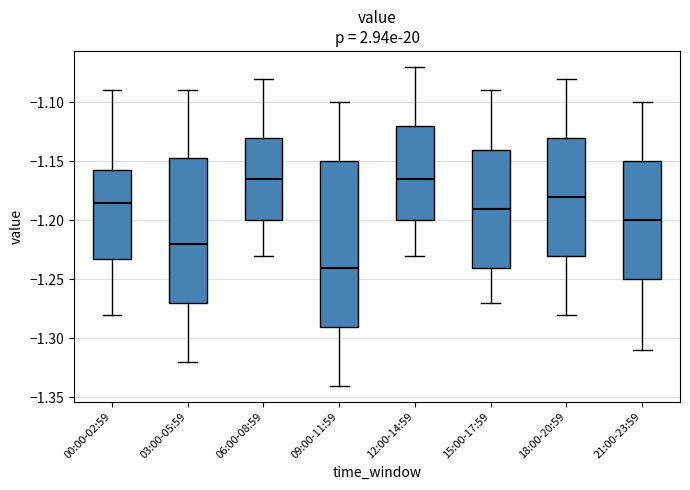

Reading left to right, read every box against the y-axis: the position of its median line, the range the box covers, and the ends of its whiskers. The values are not printed on the chart, so give them approximately, as read against the axis.

00:00-02:59: median -1.185, box -1.230 to -1.155, whiskers -1.280 to -1.090
03:00-05:59: median -1.220, box -1.270 to -1.145, whiskers -1.320 to -1.090
06:00-08:59: median -1.165, box -1.200 to -1.130, whiskers -1.230 to -1.080
09:00-11:59: median -1.240, box -1.290 to -1.150, whiskers -1.340 to -1.100
12:00-14:59: median -1.165, box -1.200 to -1.120, whiskers -1.230 to -1.070
15:00-17:59: median -1.190, box -1.240 to -1.140, whiskers -1.270 to -1.090
18:00-20:59: median -1.180, box -1.230 to -1.130, whiskers -1.280 to -1.080
21:00-23:59: median -1.200, box -1.250 to -1.150, whiskers -1.310 to -1.100